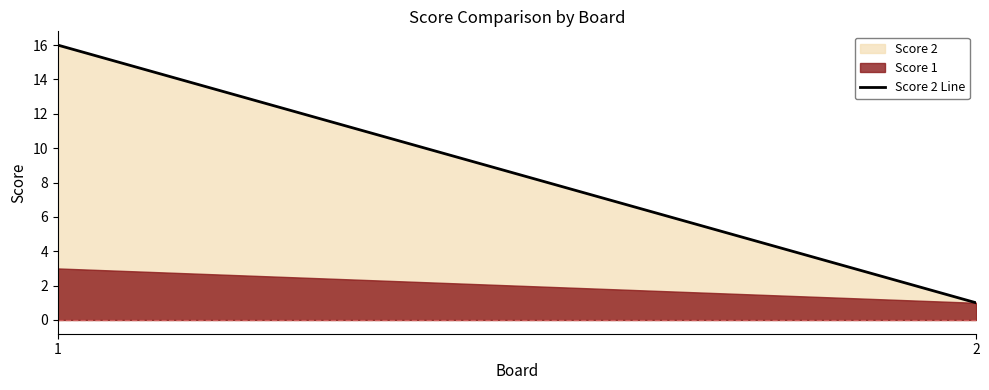

List the labels in order of value, smallest first.

2, 1